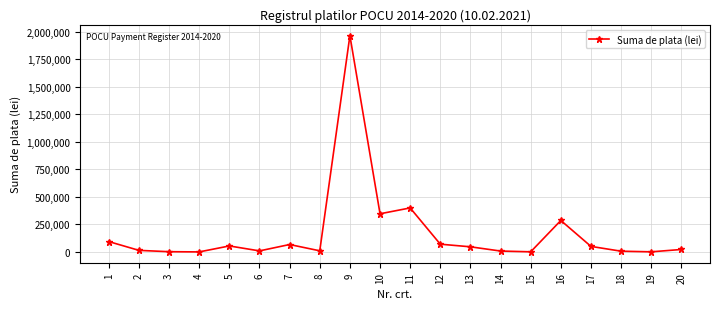

What is the change in value from 6 to 10?

+337158.2